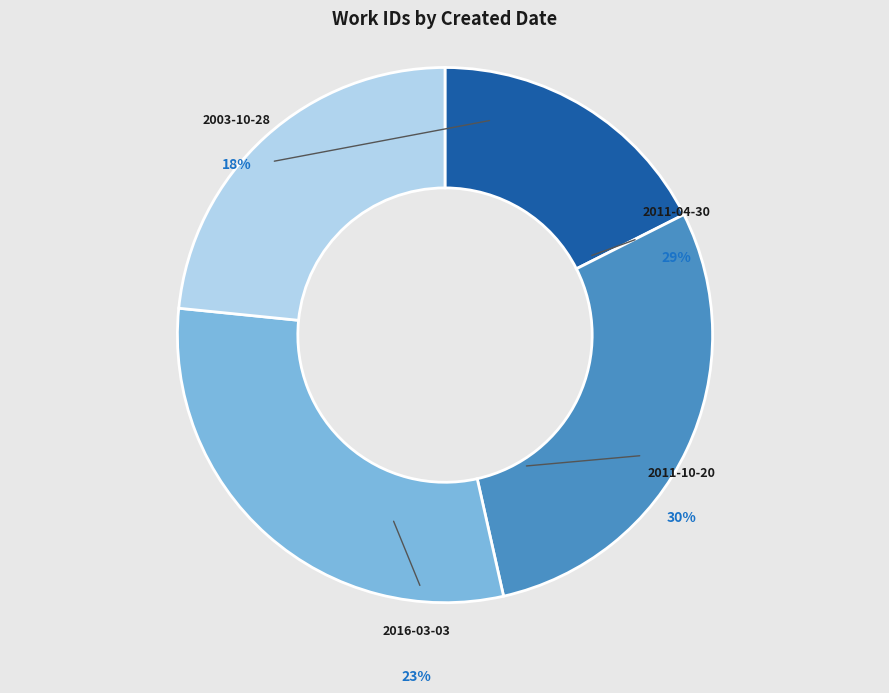

Is the sum of 2003-10-28 and 2011-10-20 greater than half?

No